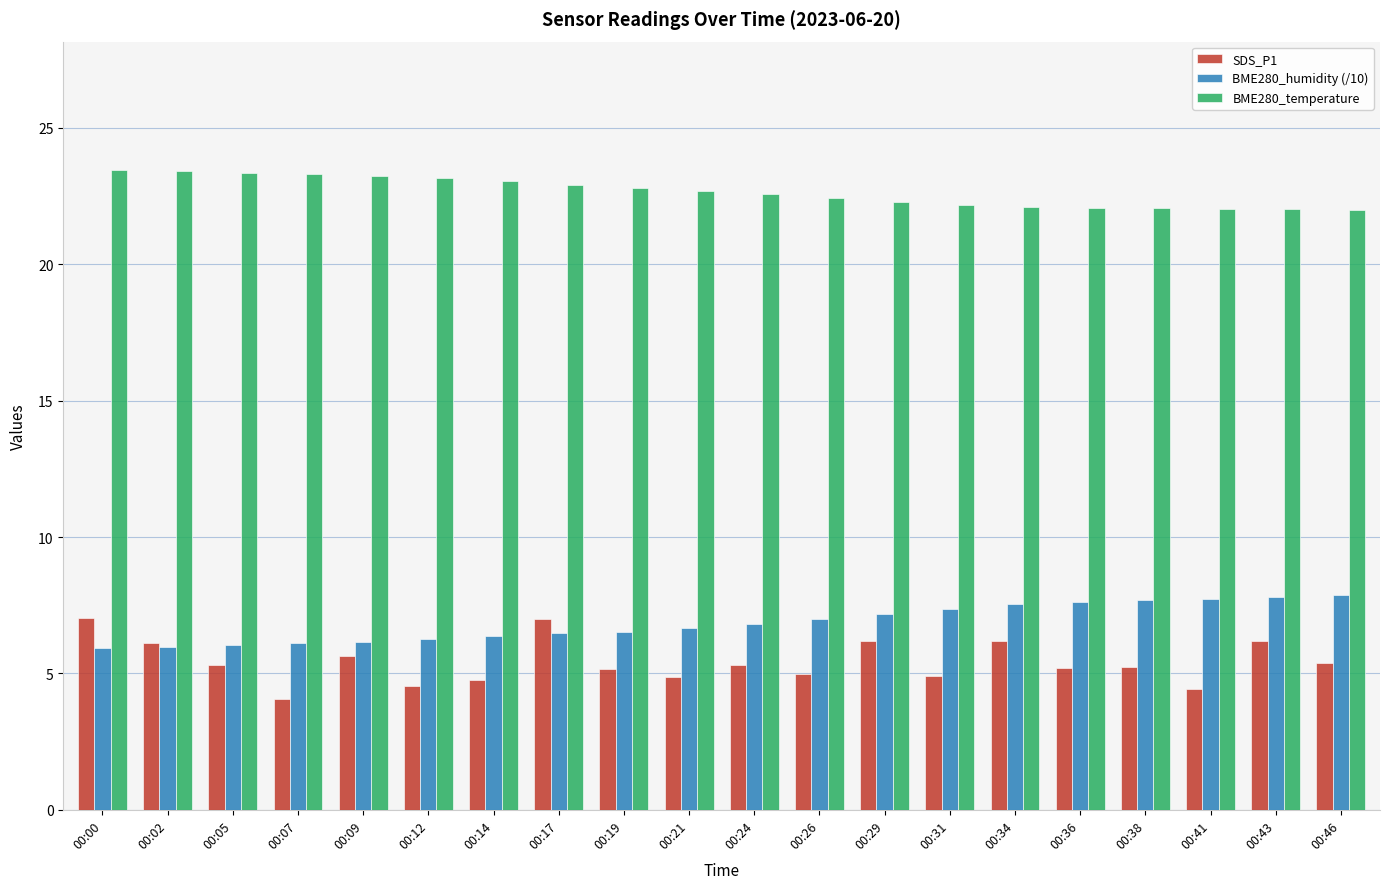

Which series has the widest spread of values?

SDS_P1